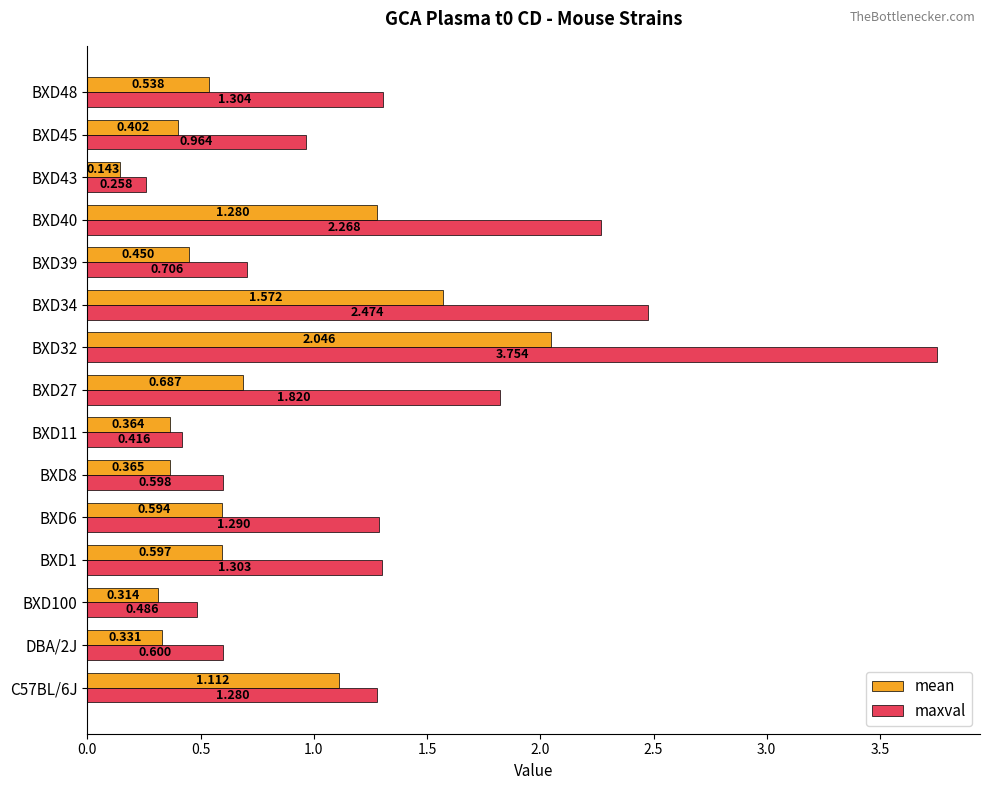

How many data points in maxval are less than 1?

7